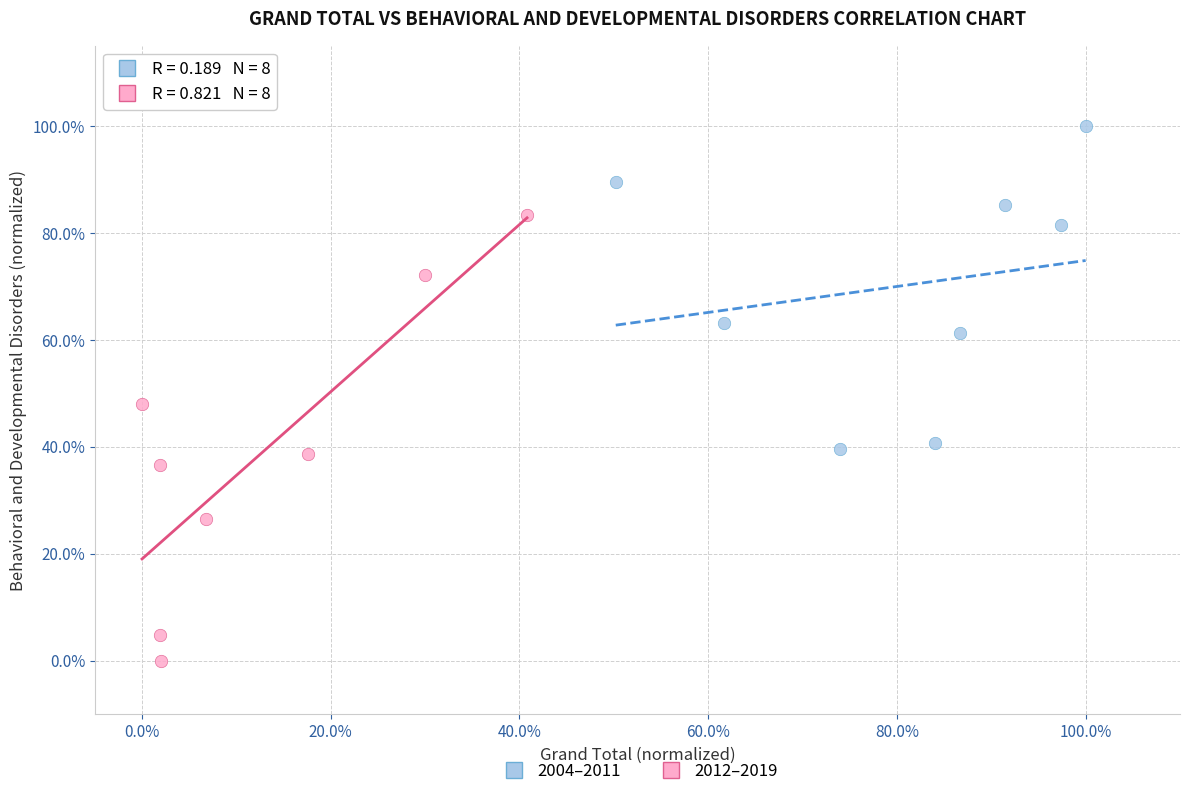

What are all the series names shown in the legend?

2004–2011, 2012–2019